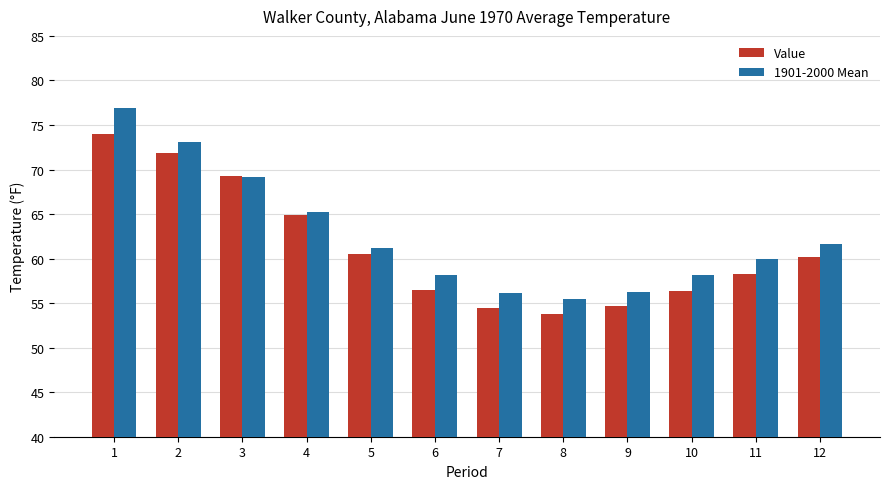

What is the value of the 1901-2000 Mean bar at the 11th from the left?

60.0